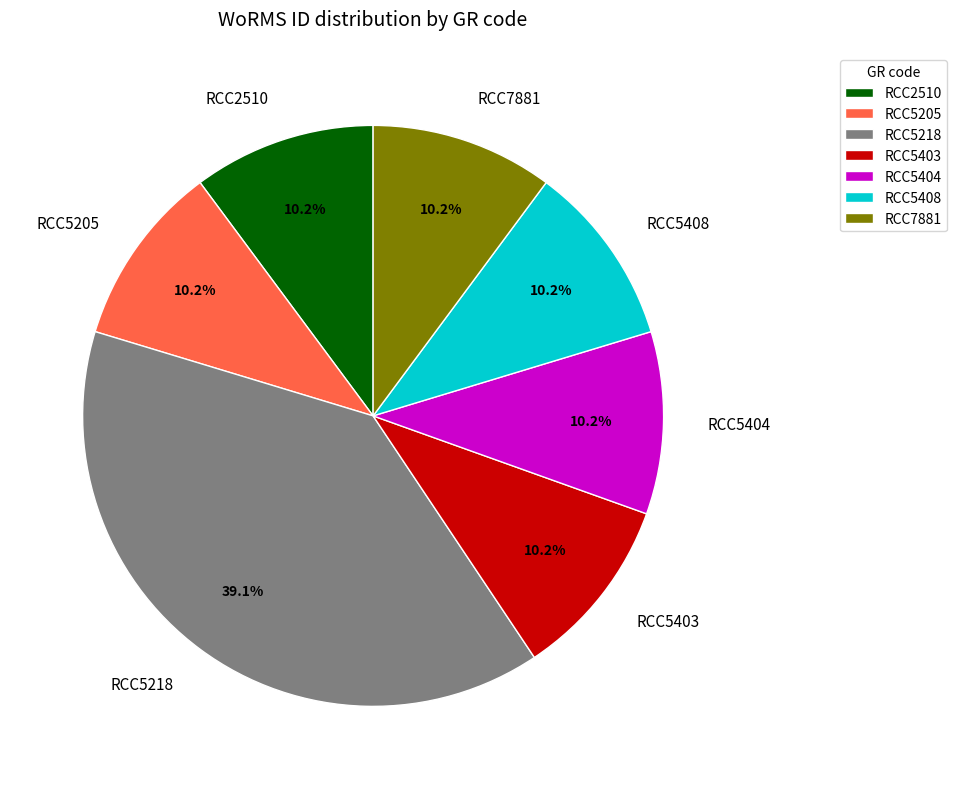

What is the largest slice in the pie chart?

RCC5218